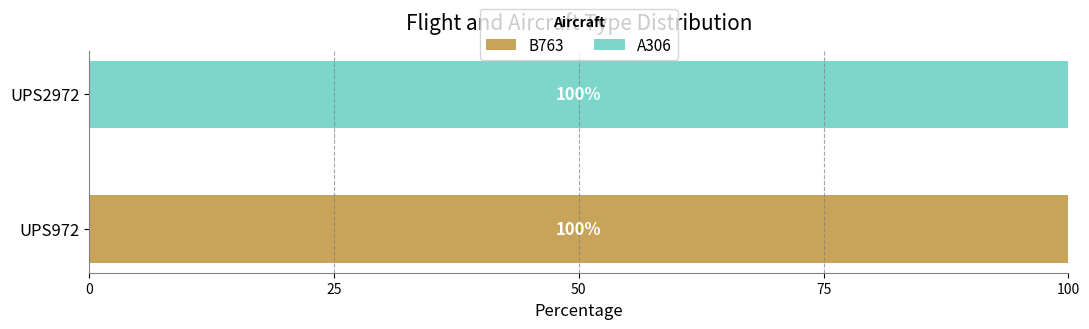

True or false: B763 has a value of 0 at UPS2972.

True